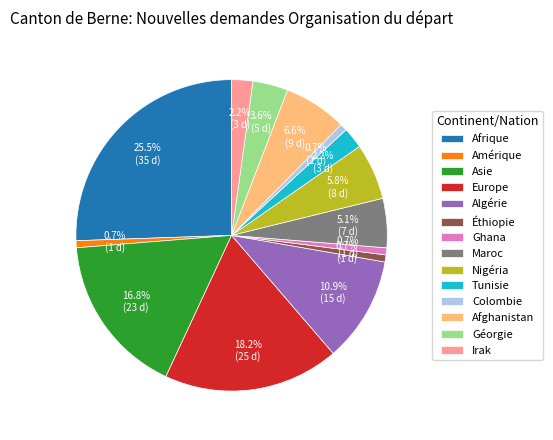

Is Europe the majority of the pie?

No